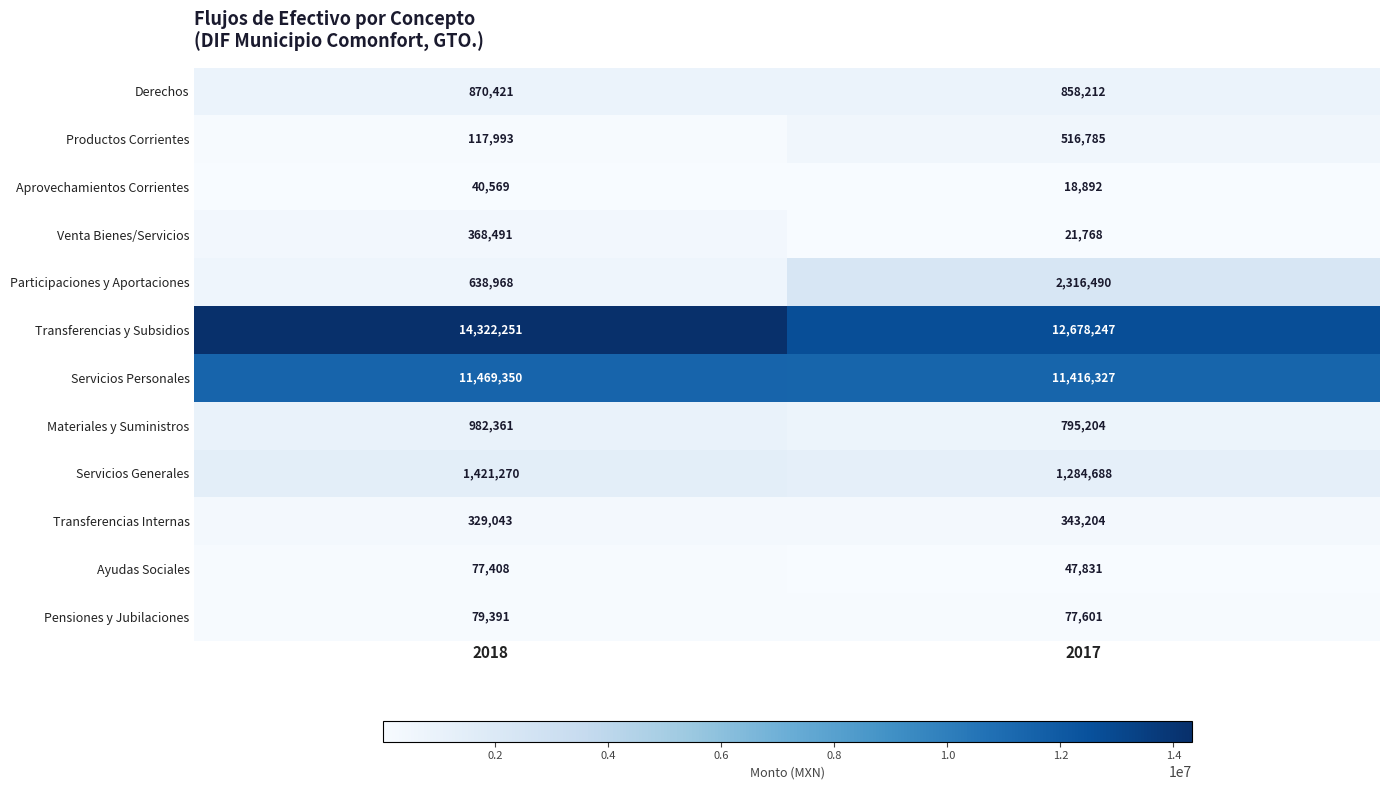

How many categories are shown in the chart?

2